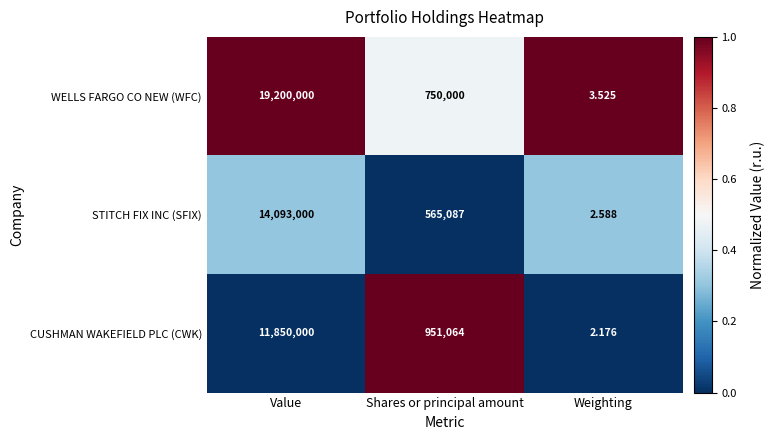

Which series has the widest spread of values?

WELLS FARGO CO NEW (WFC)